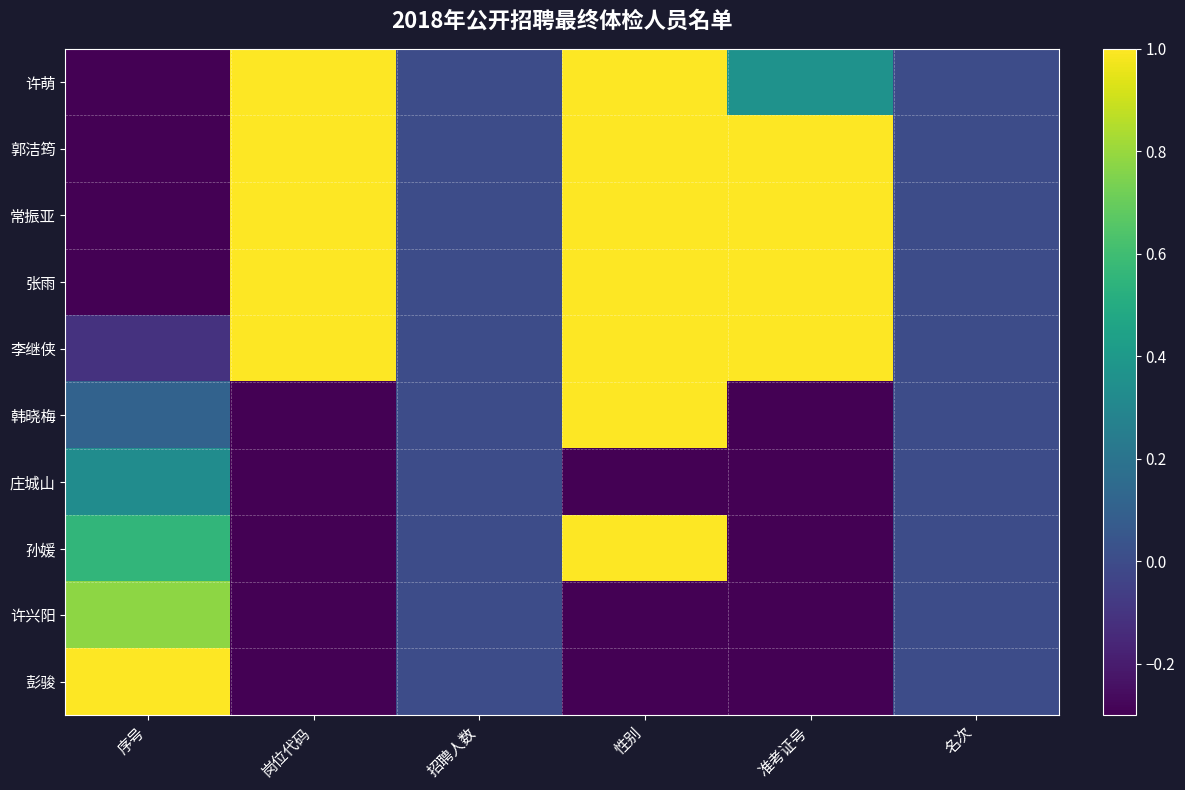

Rank the series by their maximum value, from highest to lowest.

许萌, 郭洁筠, 常振亚, 张雨, 李继侠, 韩晓梅, 孙媛, 彭骏, 许兴阳, 庄城山